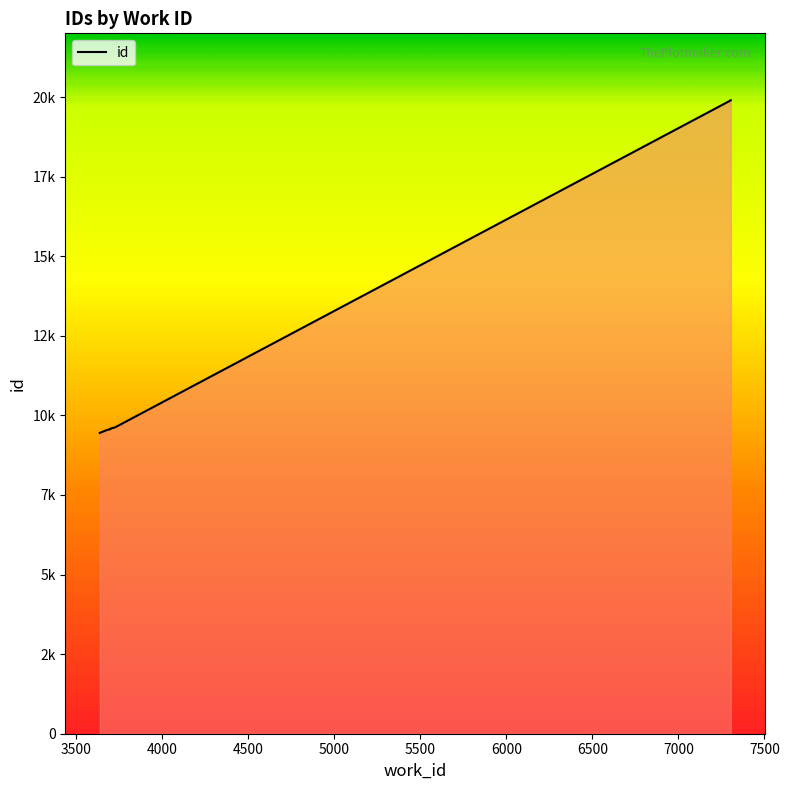

True or false: there are more than 1 points higher than both neighbors.

False